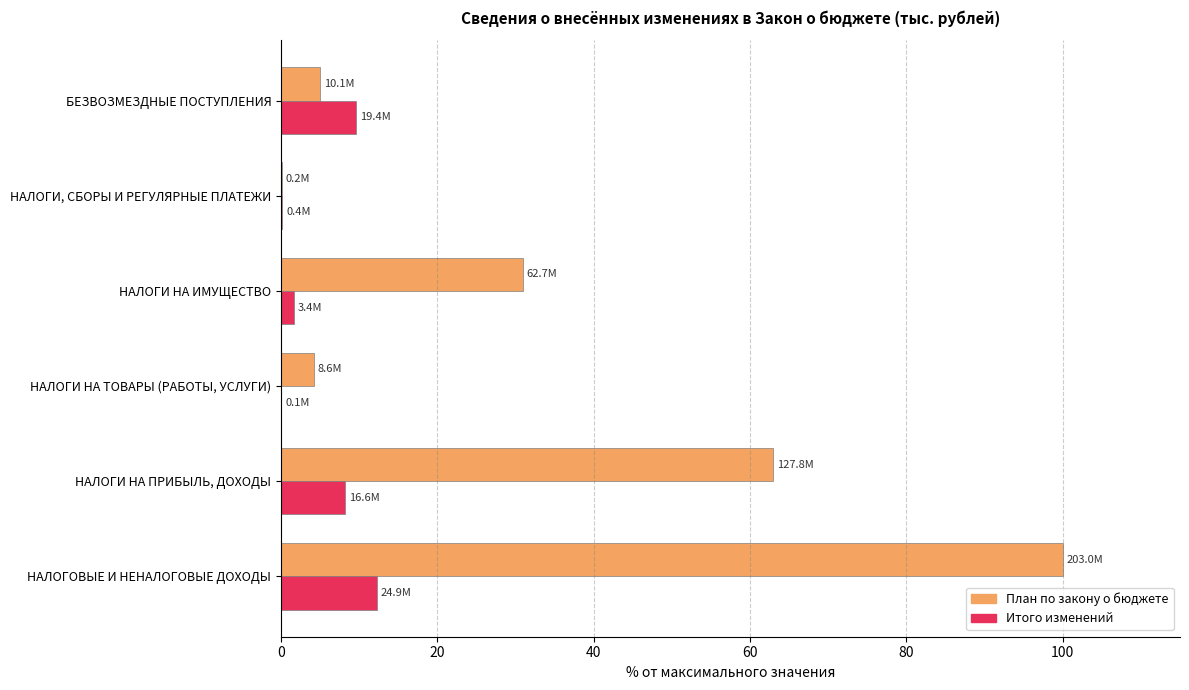

Which series has the largest total across all categories?

План по закону о бюджете